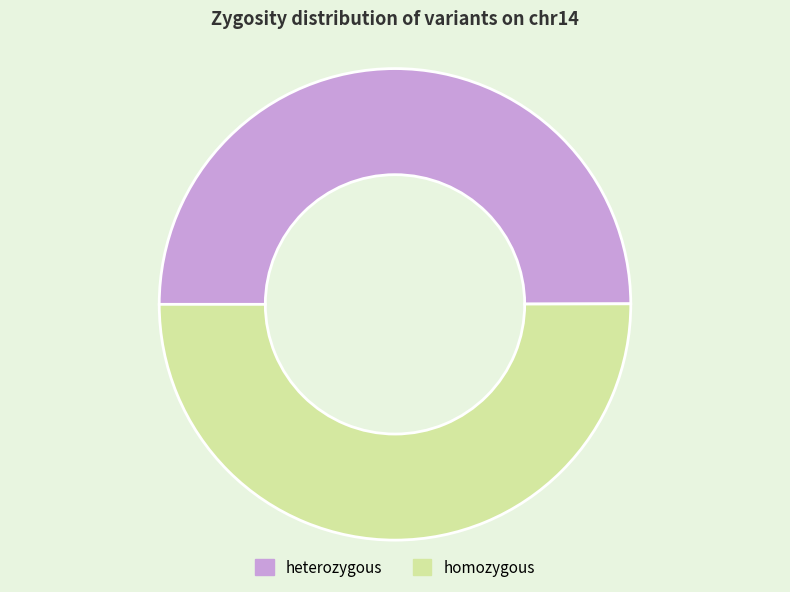

What is the ratio of the value at heterozygous to the value at homozygous?

1.0